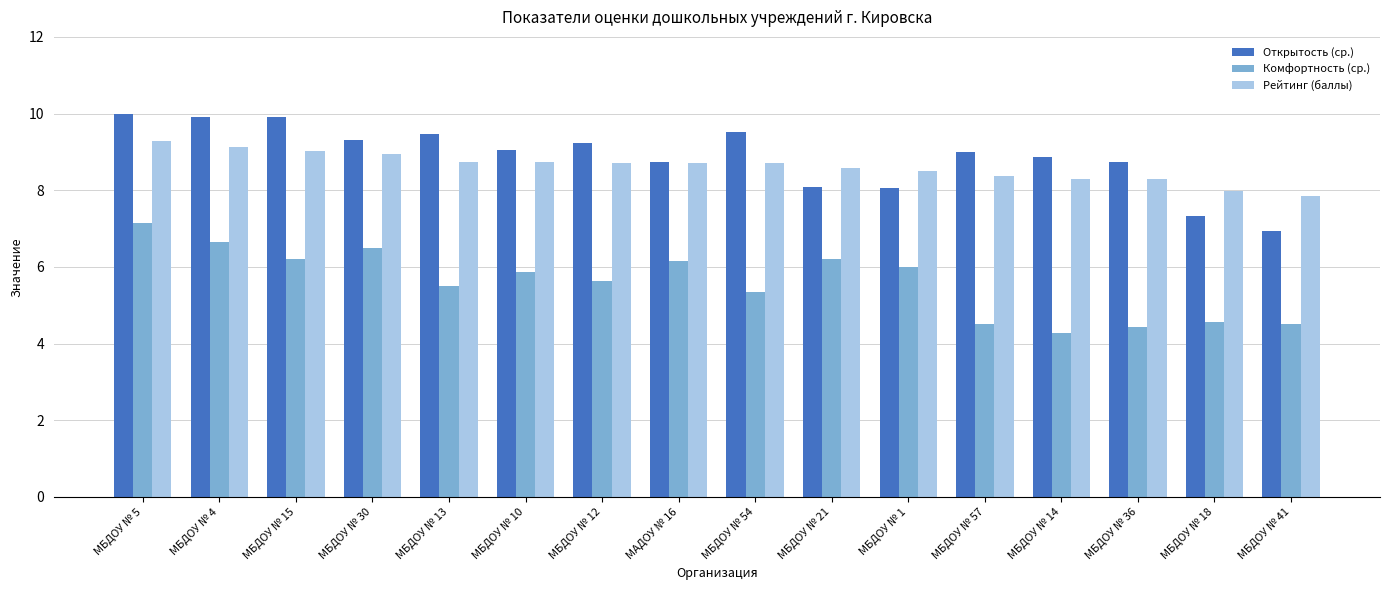

Where does the Открытость (ср.) series first go above 9?

МБДОУ № 5